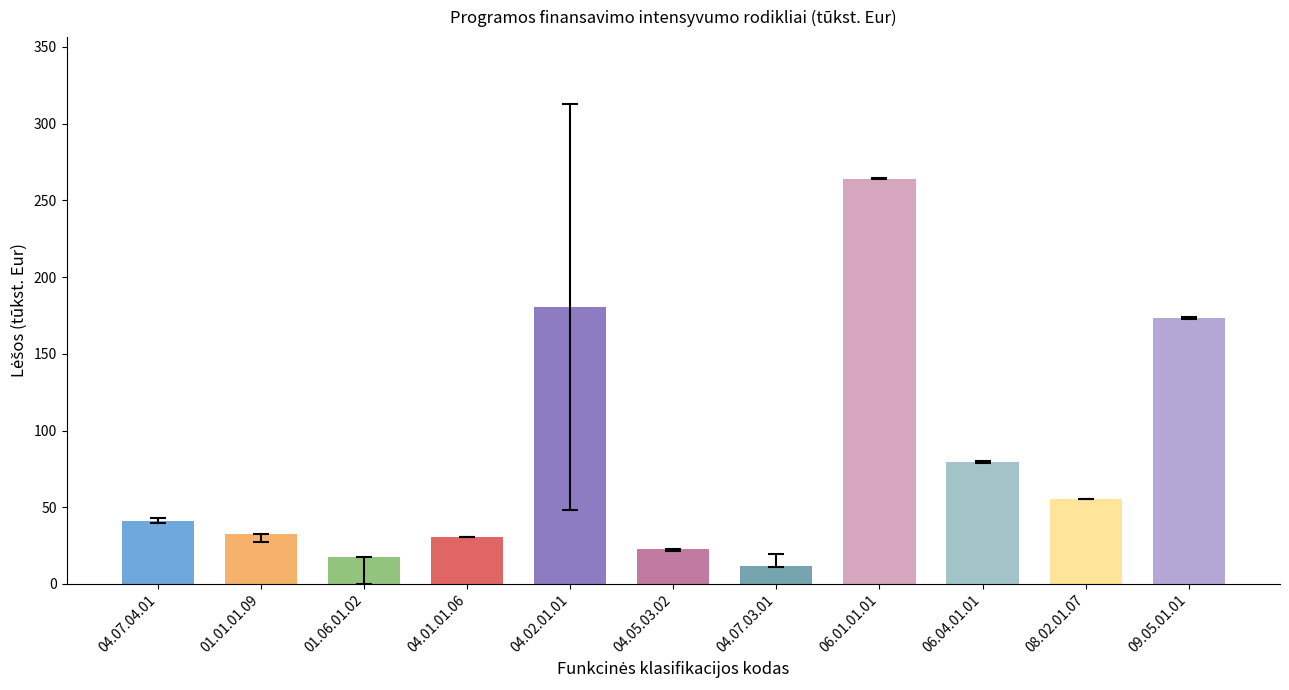

What is the smallest value displayed?

11.6